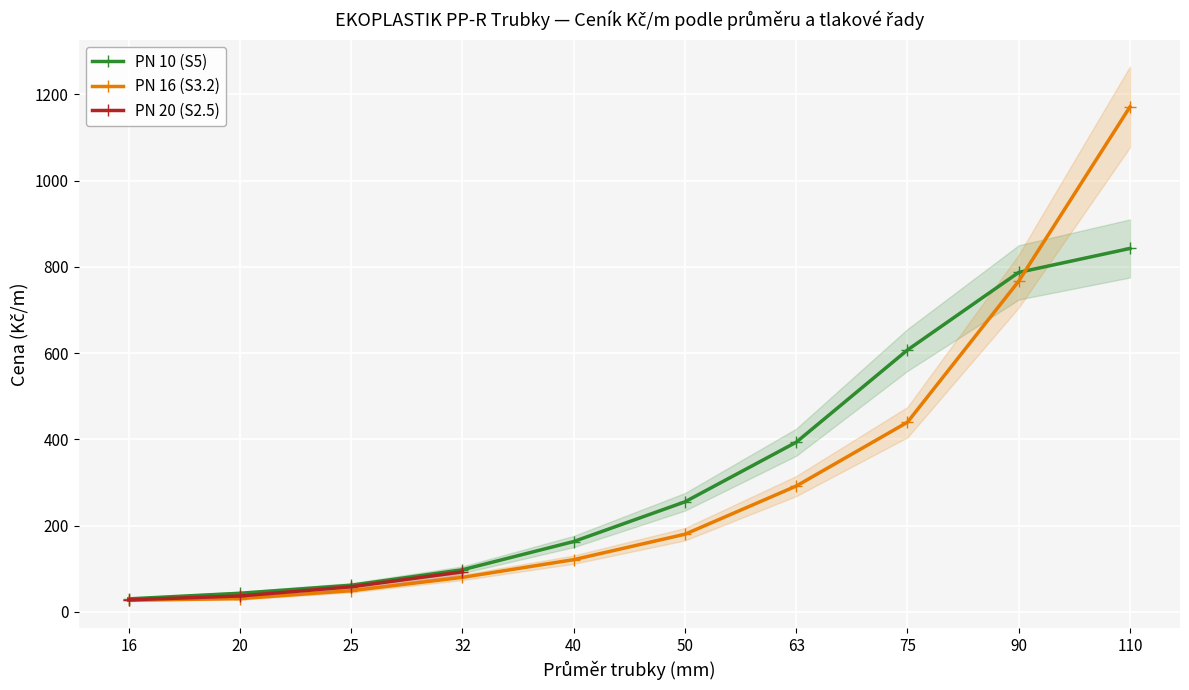

Which series has the widest spread of values?

PN 16 (S3.2)